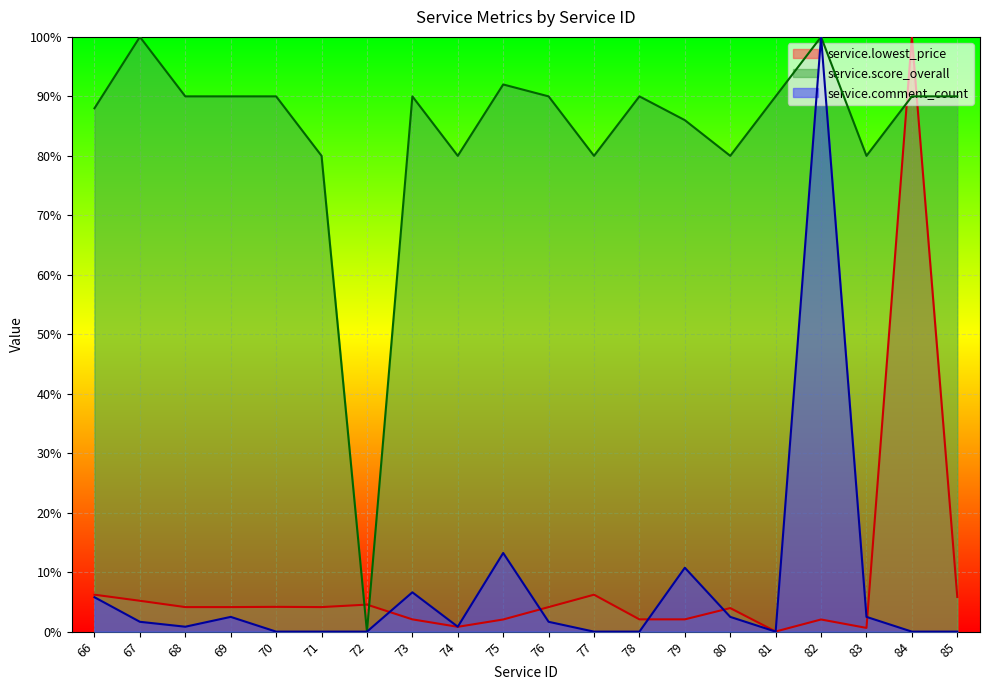

Is the value of service.score_overall at 74 greater than the value of service.lowest_price at 69?

Yes